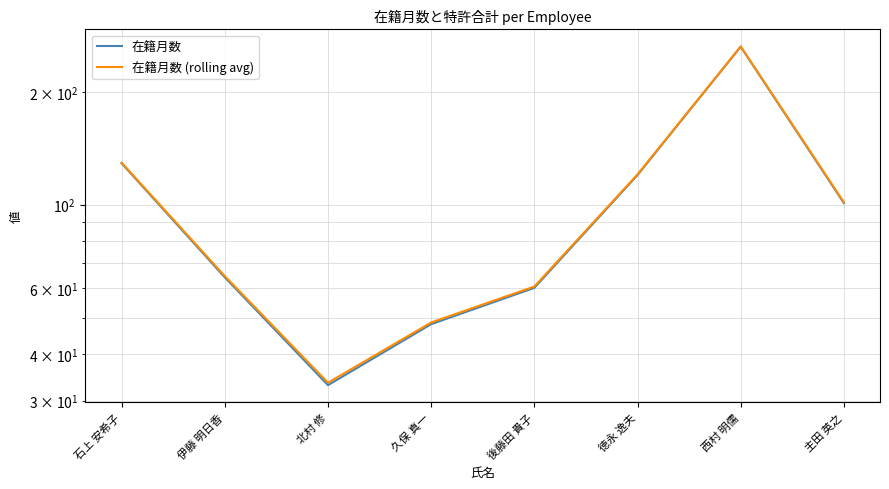

At which category does the chart reach its minimum across all series?

北村 修